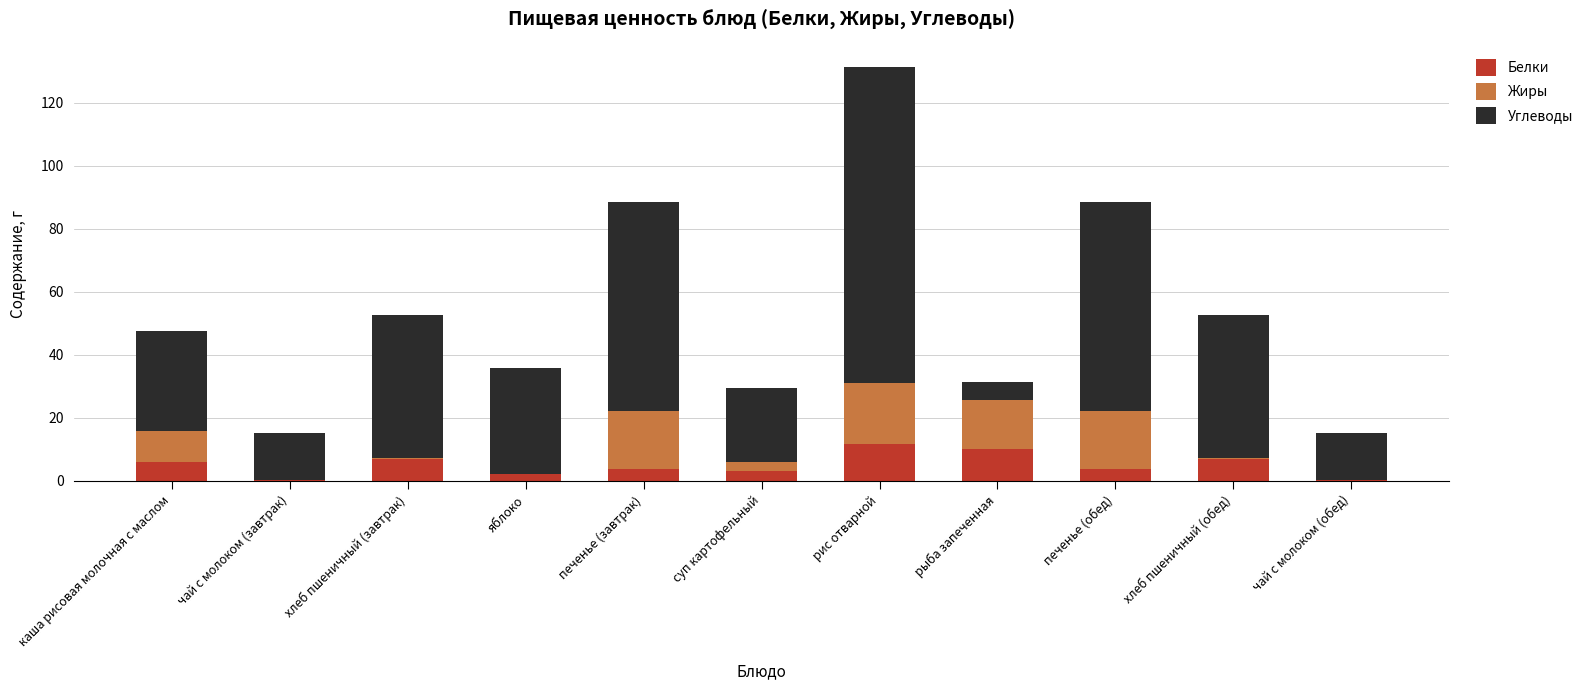

What is the approximate value of Белки at рыба запеченная?

10.2